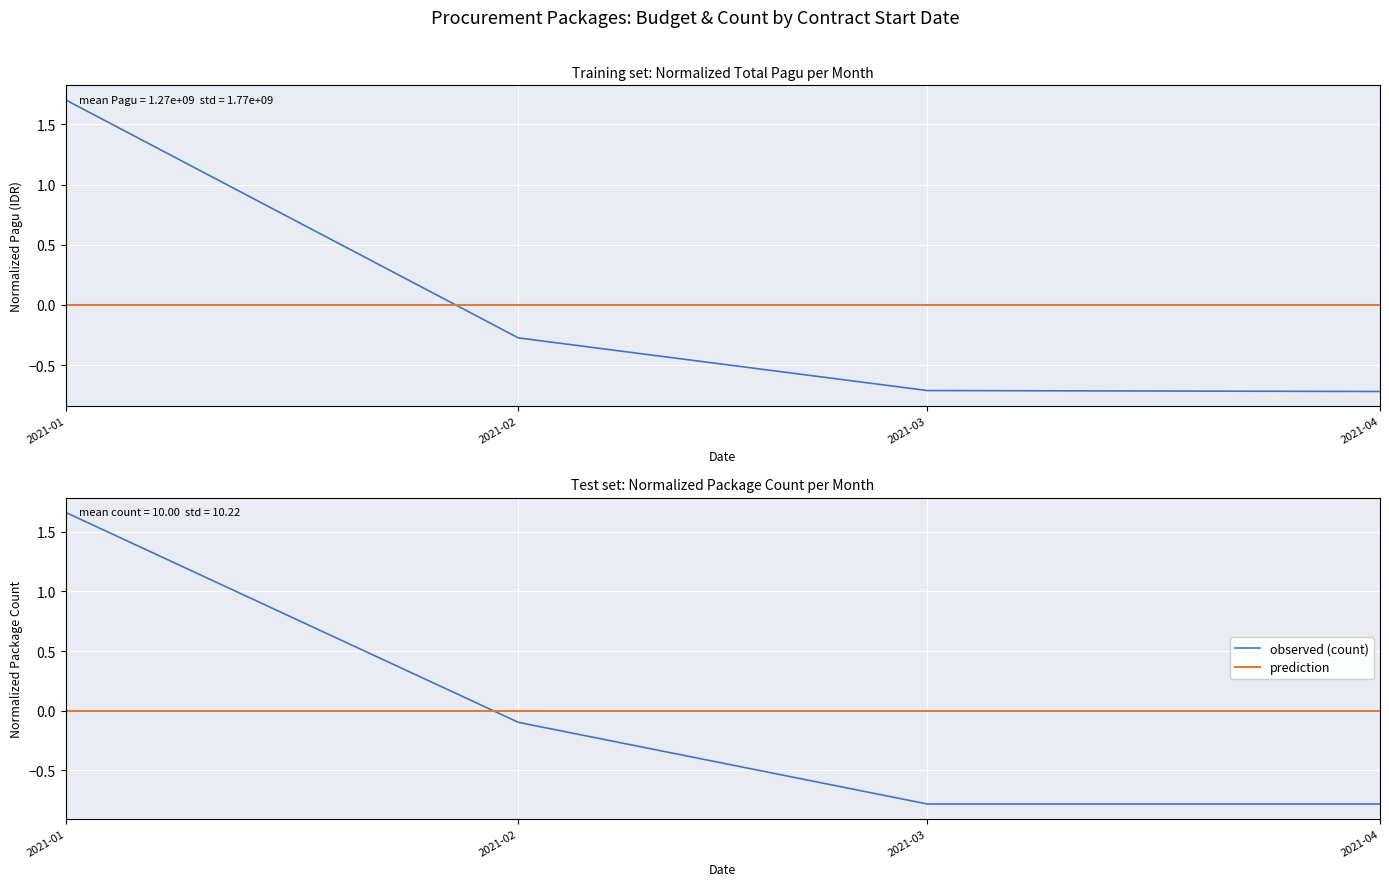

At 2021-01, list the series in order from smallest to largest.

prediction, observed (count), observed (Pagu)